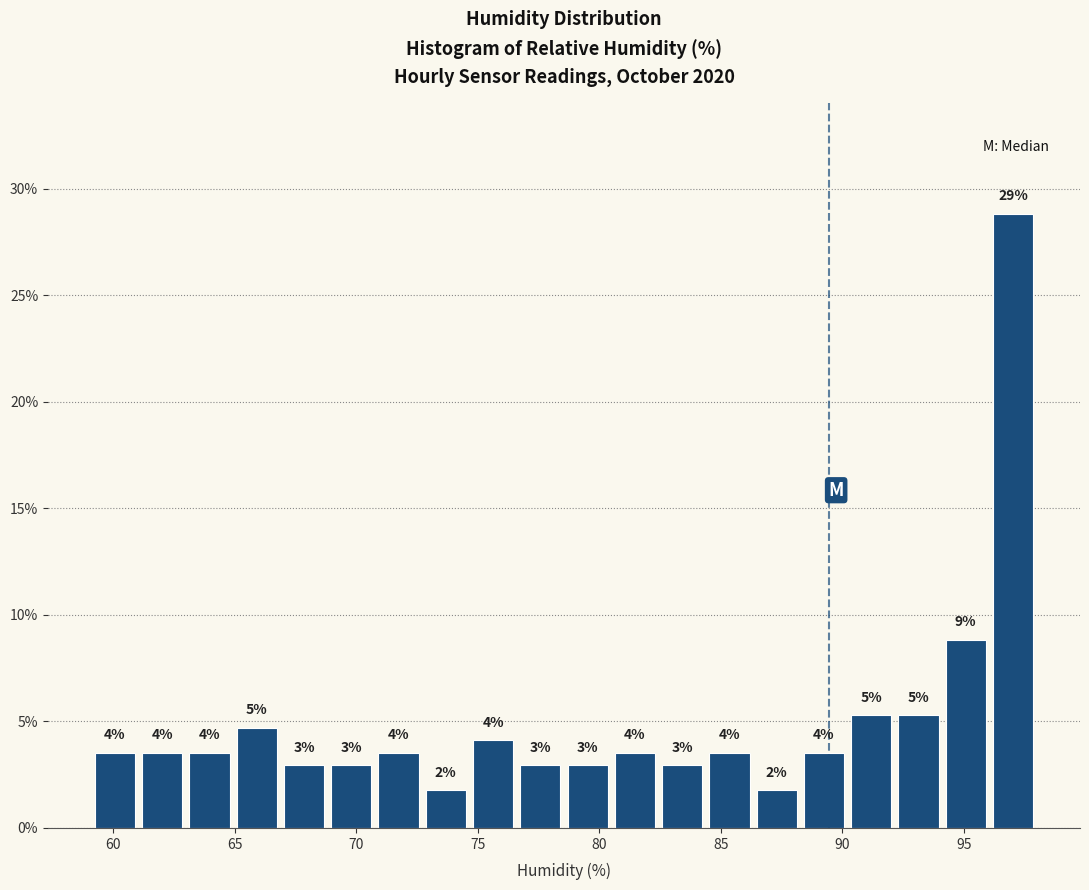

Around what value on the x-axis is the tallest bar? Give the approximate position of its centre, as read against the axis.

97.0